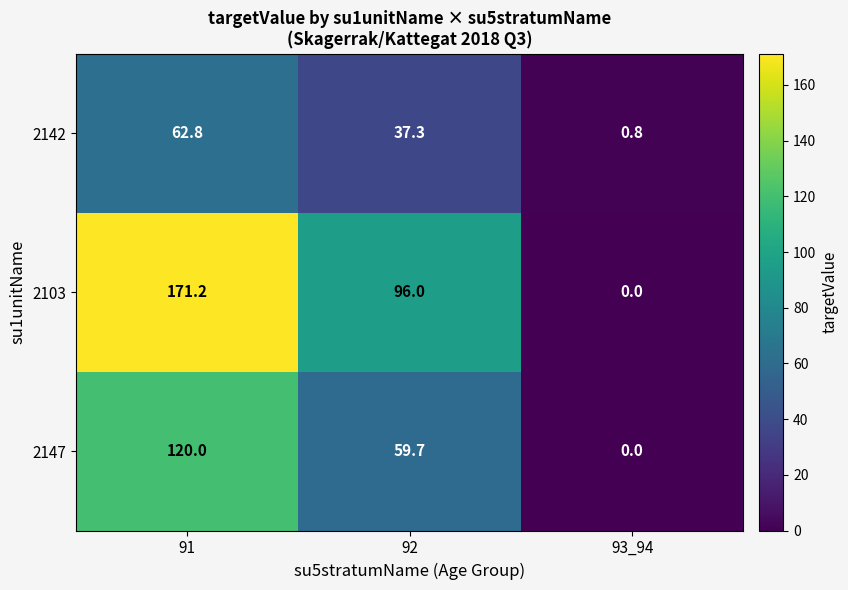

Which series has the widest spread of values?

2103